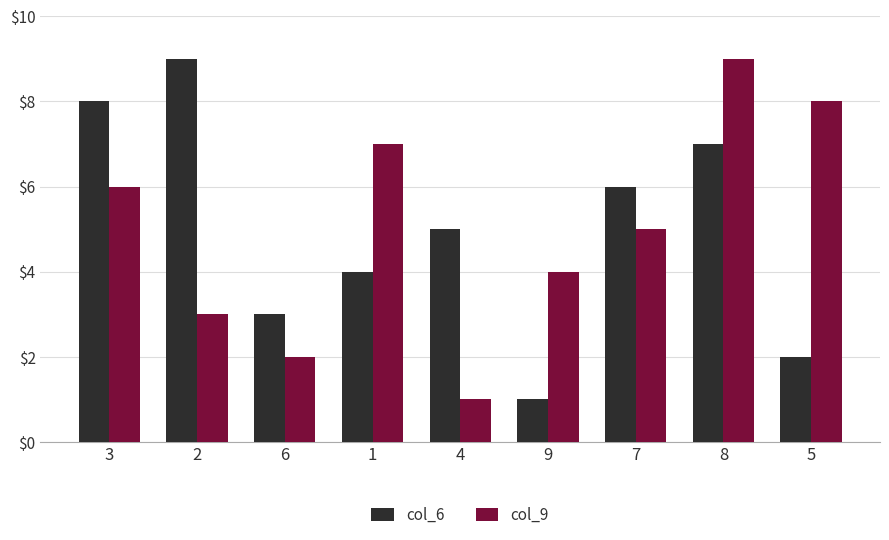

What value does the col_9 series have at 1?

7